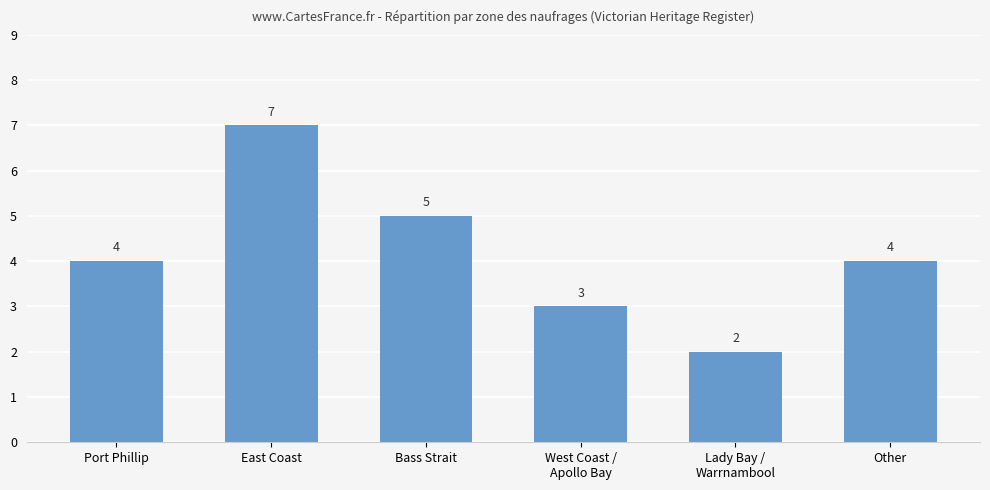

True or false: the data shows 7 at East Coast.

True